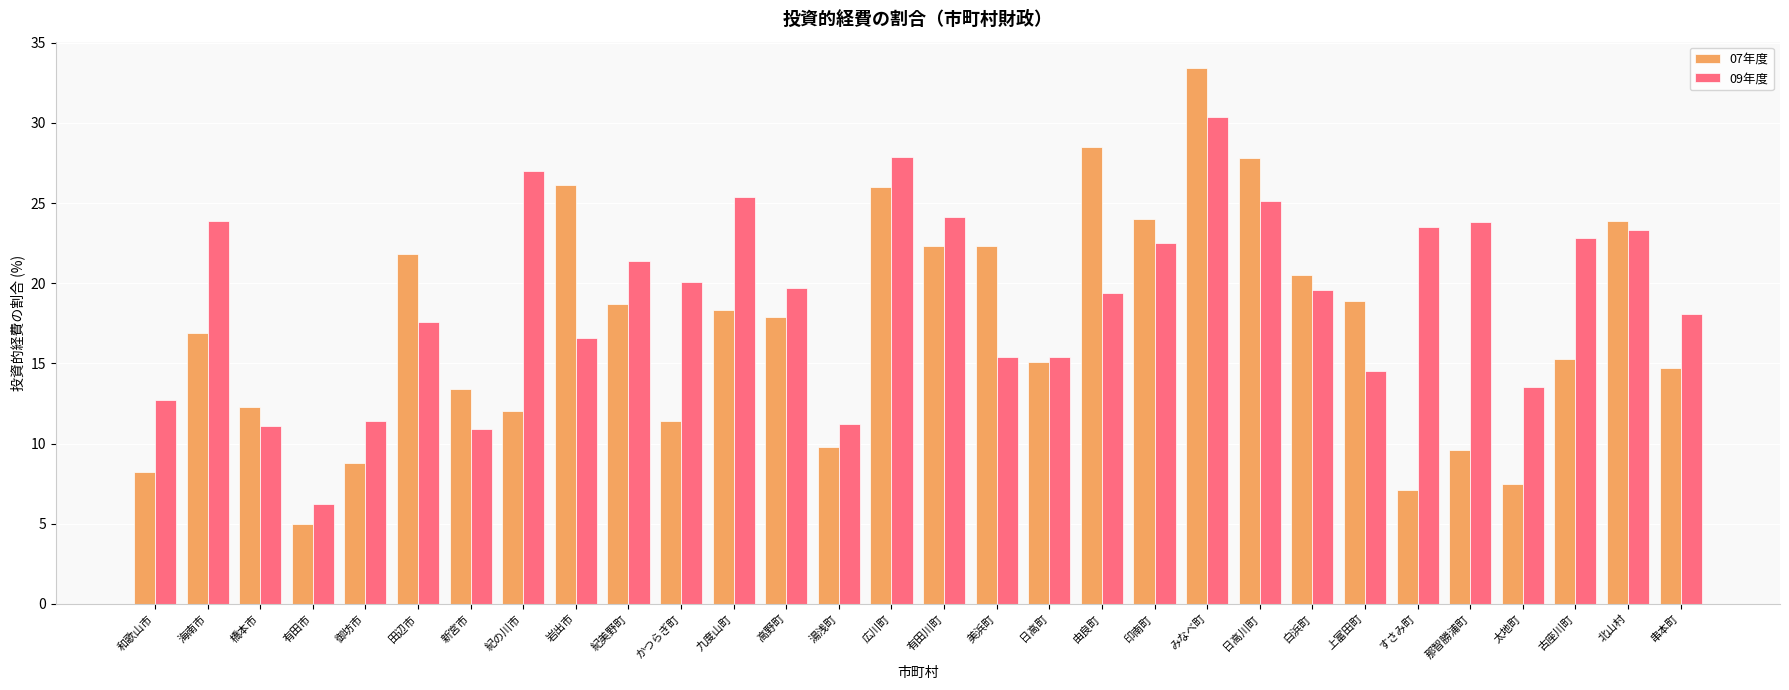

Where is 09年度 nearest to the value 18?

串本町